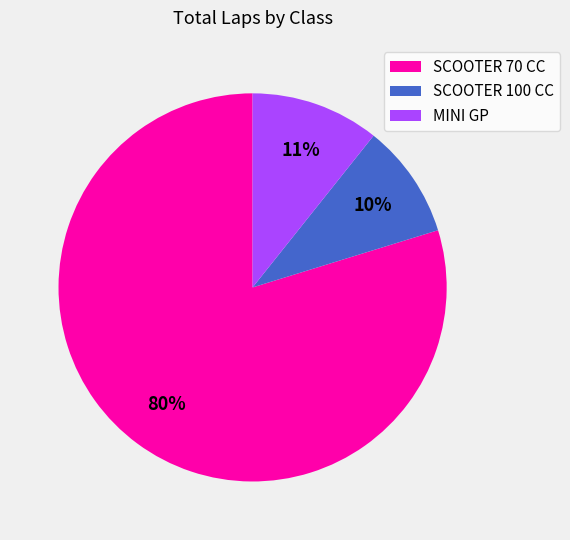

How many slices are in this pie chart?

3